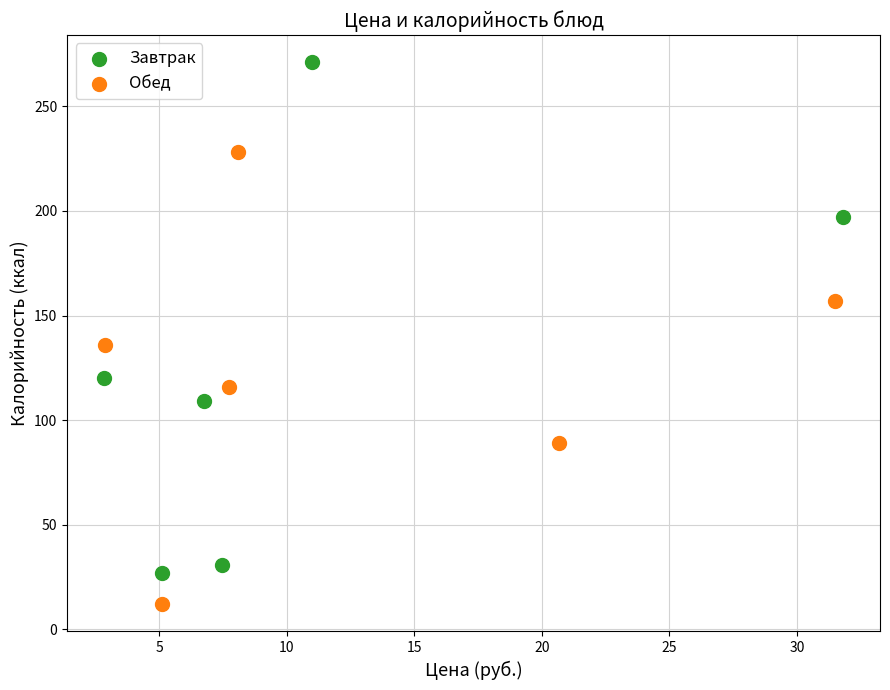

Which series reaches the maximum Y coordinate?

Завтрак